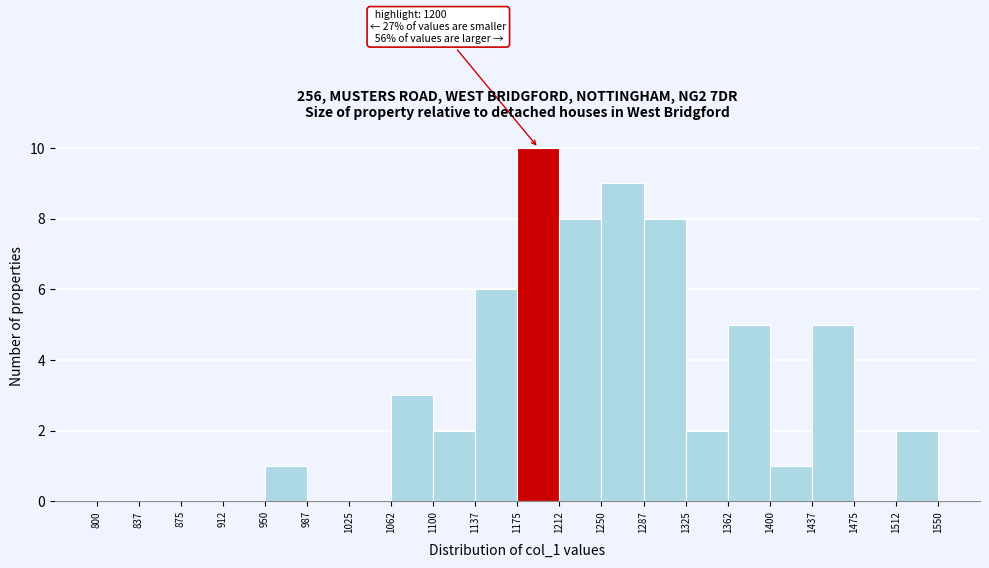

Over which range of the x-axis is the bar tallest?

1175 to 1212